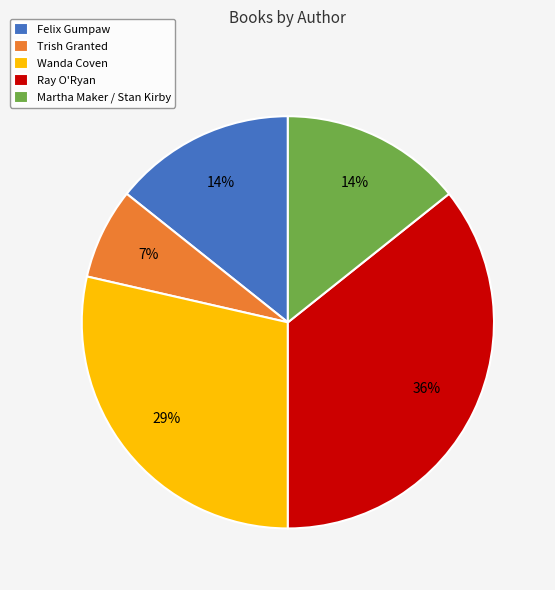

To the nearest percent, what portion does Martha Maker / Stan Kirby represent?

14%